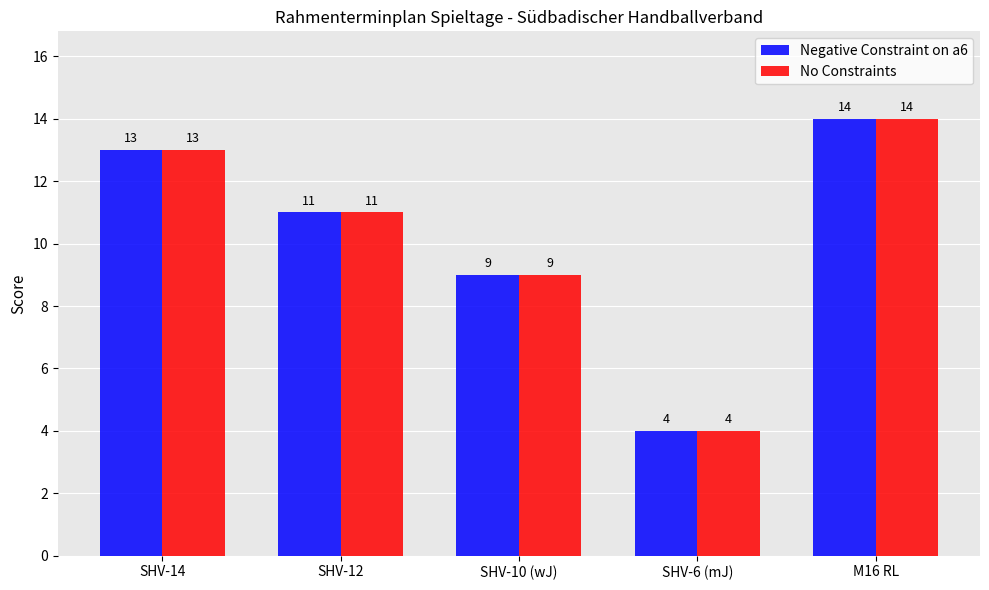

Which category has the lowest value in the Negative Constraint on a6 series?

SHV-6 (mJ)